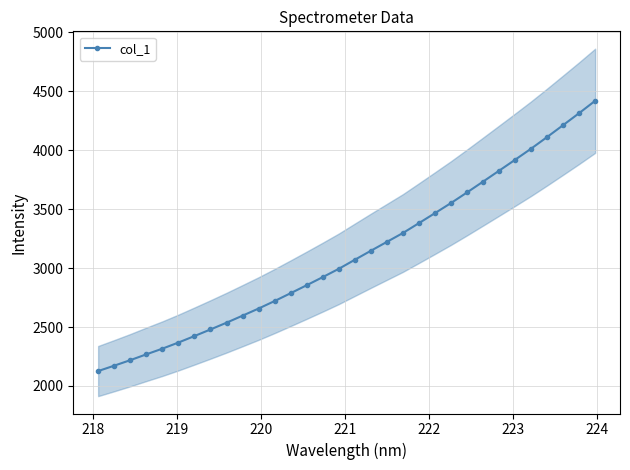

What is the value of the col_1 point at the 28th from the left?

4012.9